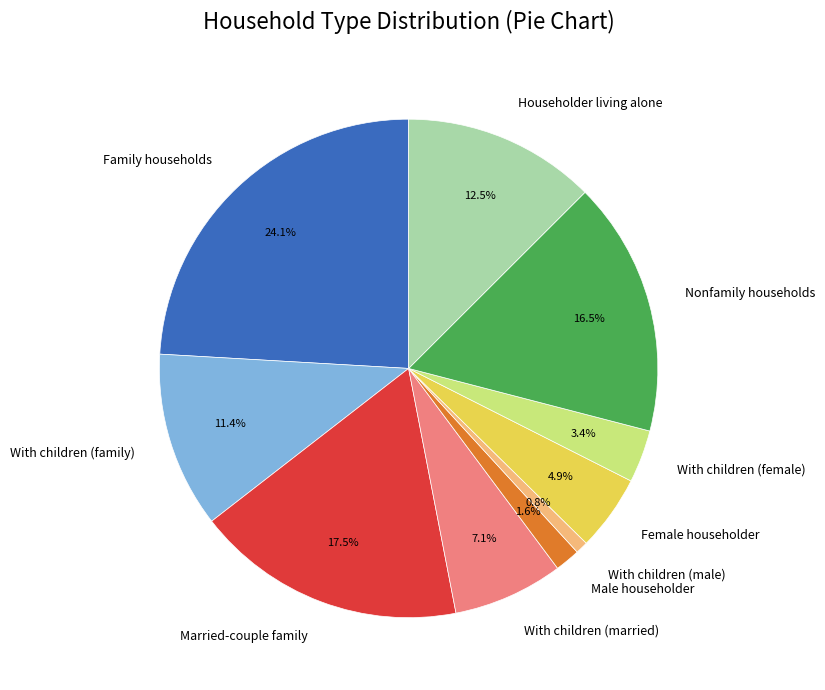

Which slice is the largest?

Family households